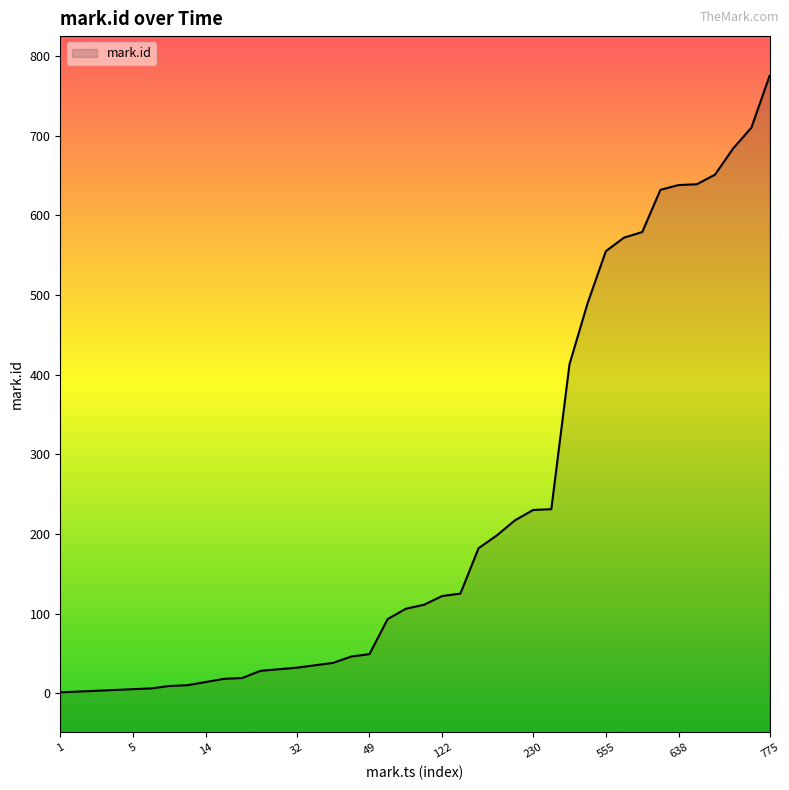

The chart shows a value of 76 at 49. True or false?

False